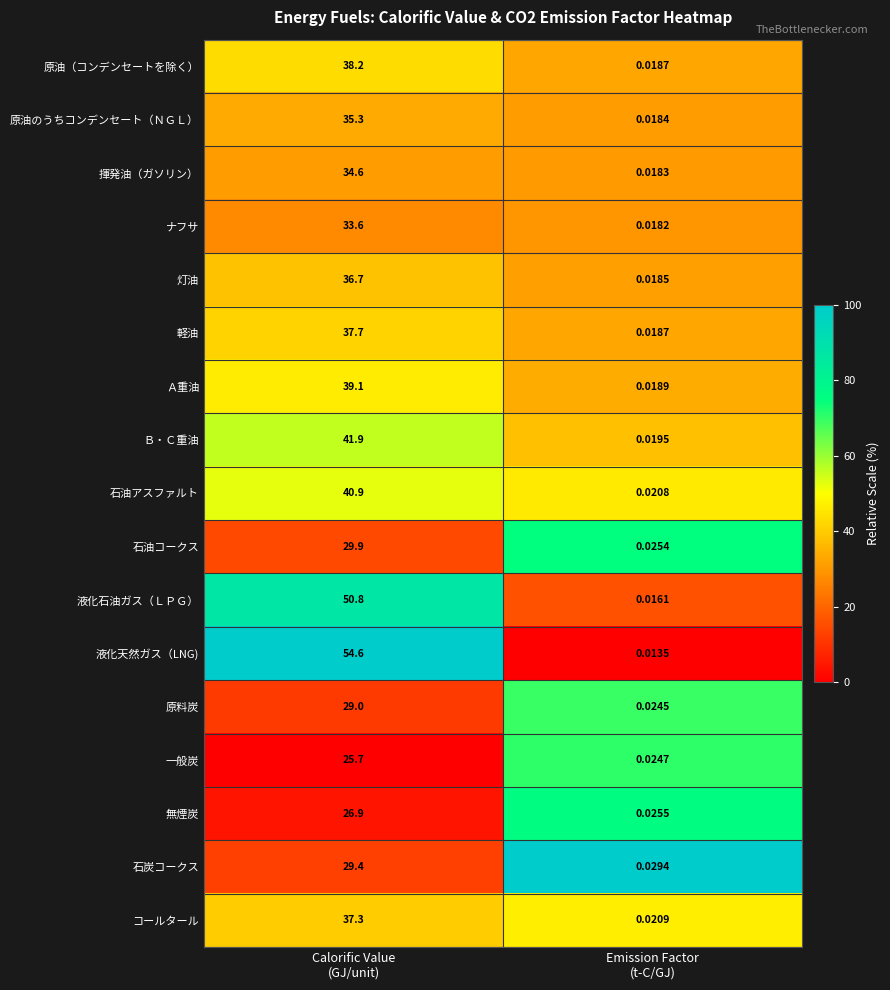

Which series has the largest total across all categories?

液化天然ガス（LNG)